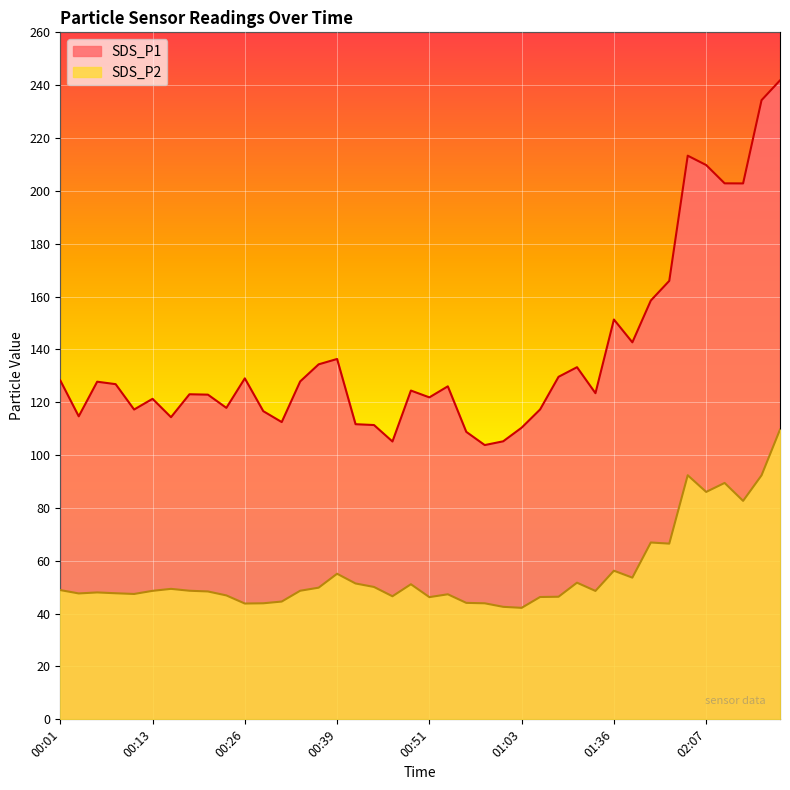

Reading left to right, extract all data points from this chart.

SDS_P1: 128.3	114.7	127.8	126.8	117.2	121.3	114.3	123.0	122.9	117.9	129.1	116.6	112.5	127.9	134.3	136.4	111.7	111.4	105.2	124.4	121.8	126.0	108.8	103.8	105.2	110.4	117.3	129.6	133.3	123.4	151.3	142.7	158.5	165.9	213.3	209.8	202.8	202.8	234.3	241.8
SDS_P2: 48.9	47.6	48.0	47.7	47.5	48.6	49.4	48.7	48.4	46.9	43.8	43.9	44.6	48.7	49.8	55.1	51.4	50.1	46.6	51.1	46.2	47.3	44.1	43.9	42.6	42.2	46.3	46.4	51.7	48.6	56.2	53.6	66.9	66.5	92.4	86.1	89.5	82.7	92.3	109.7